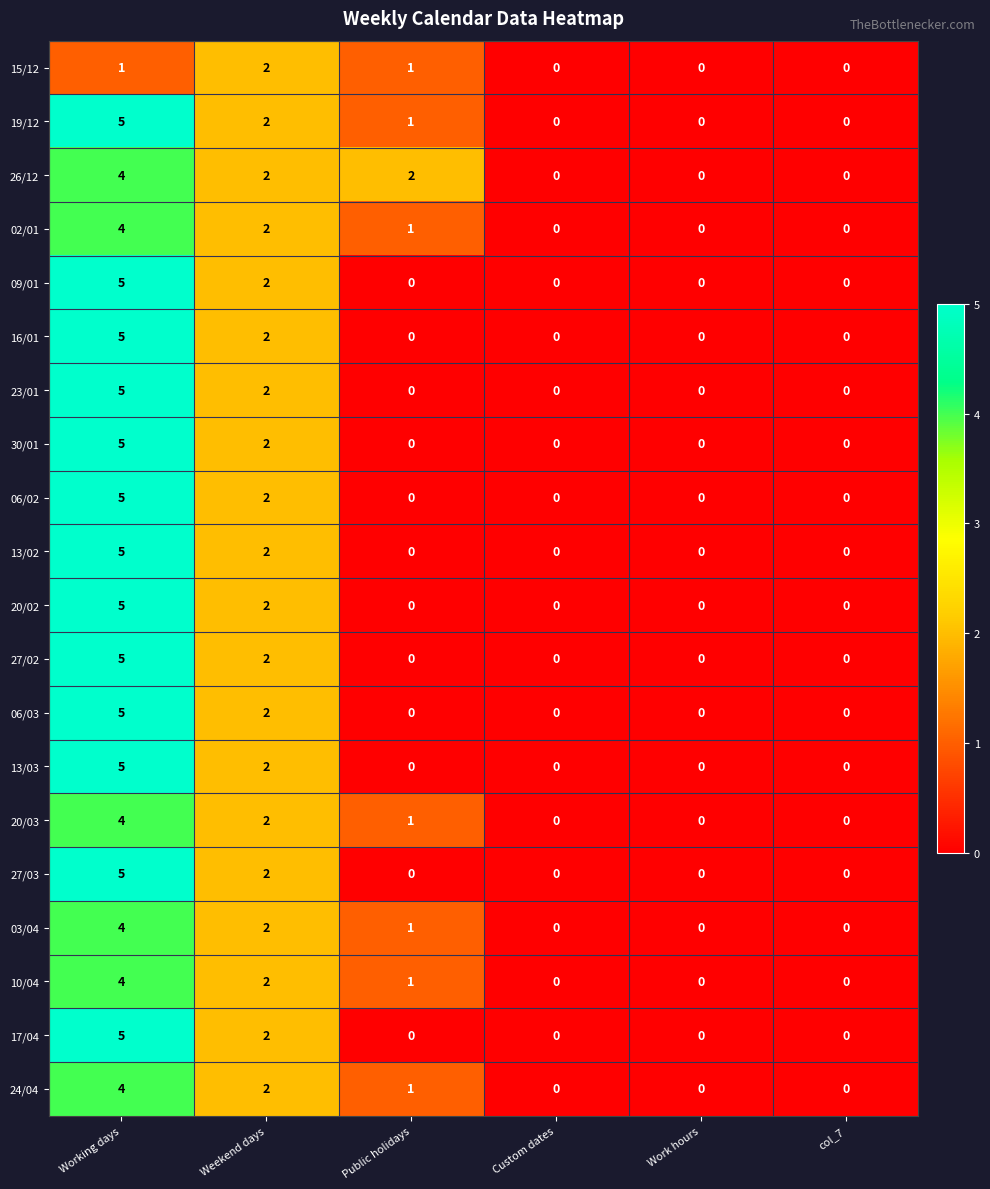

At how many categories does at least one series exceed 4?

1